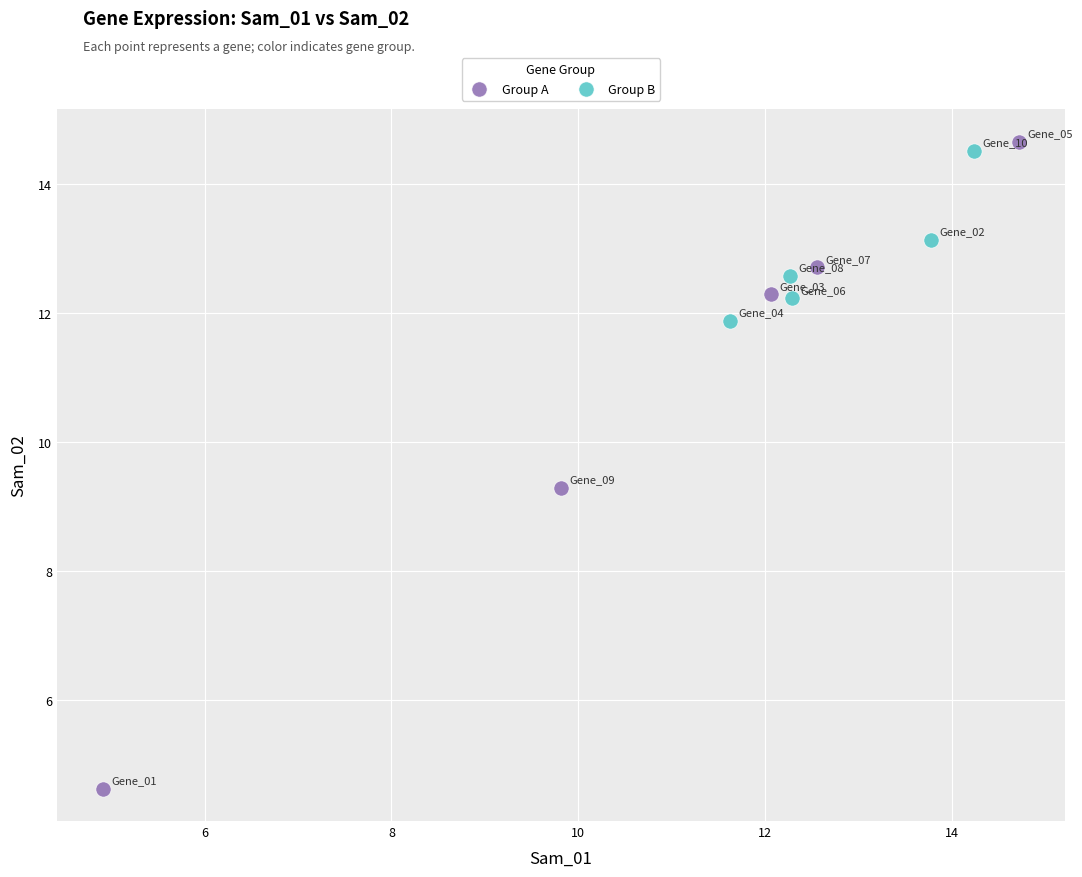

Which series has the largest Y range (max minus min)?

Group A